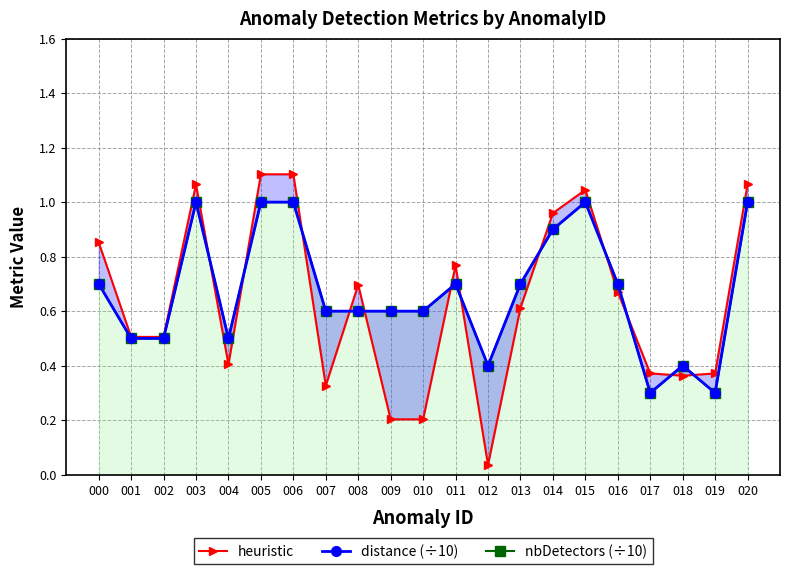

How many lines are shown in the chart?

3